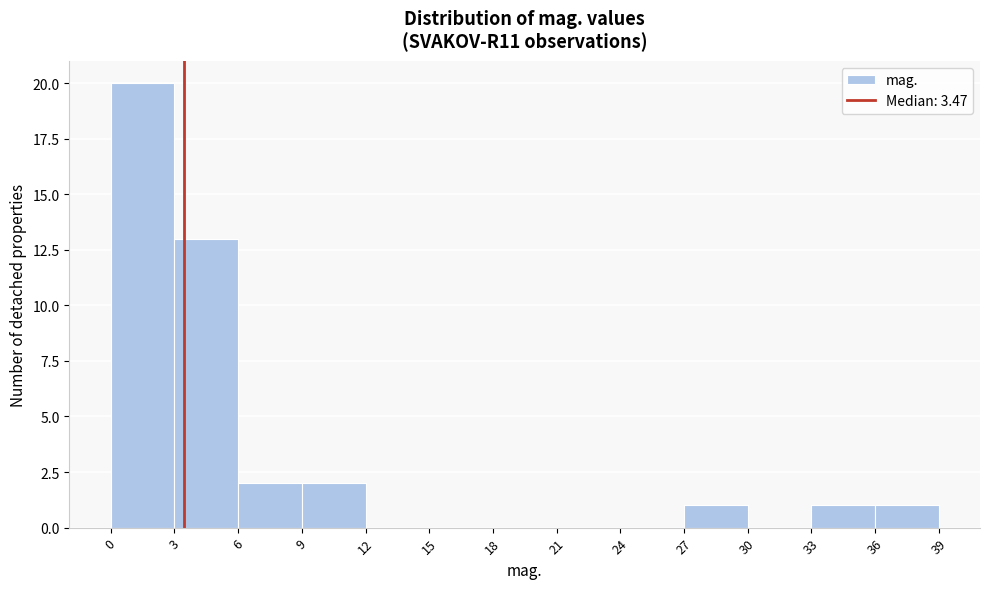

How tall is the bar that spans 36 to 39 on the x-axis? The values are not printed on the chart, so give them approximately, as read against the axis.

1